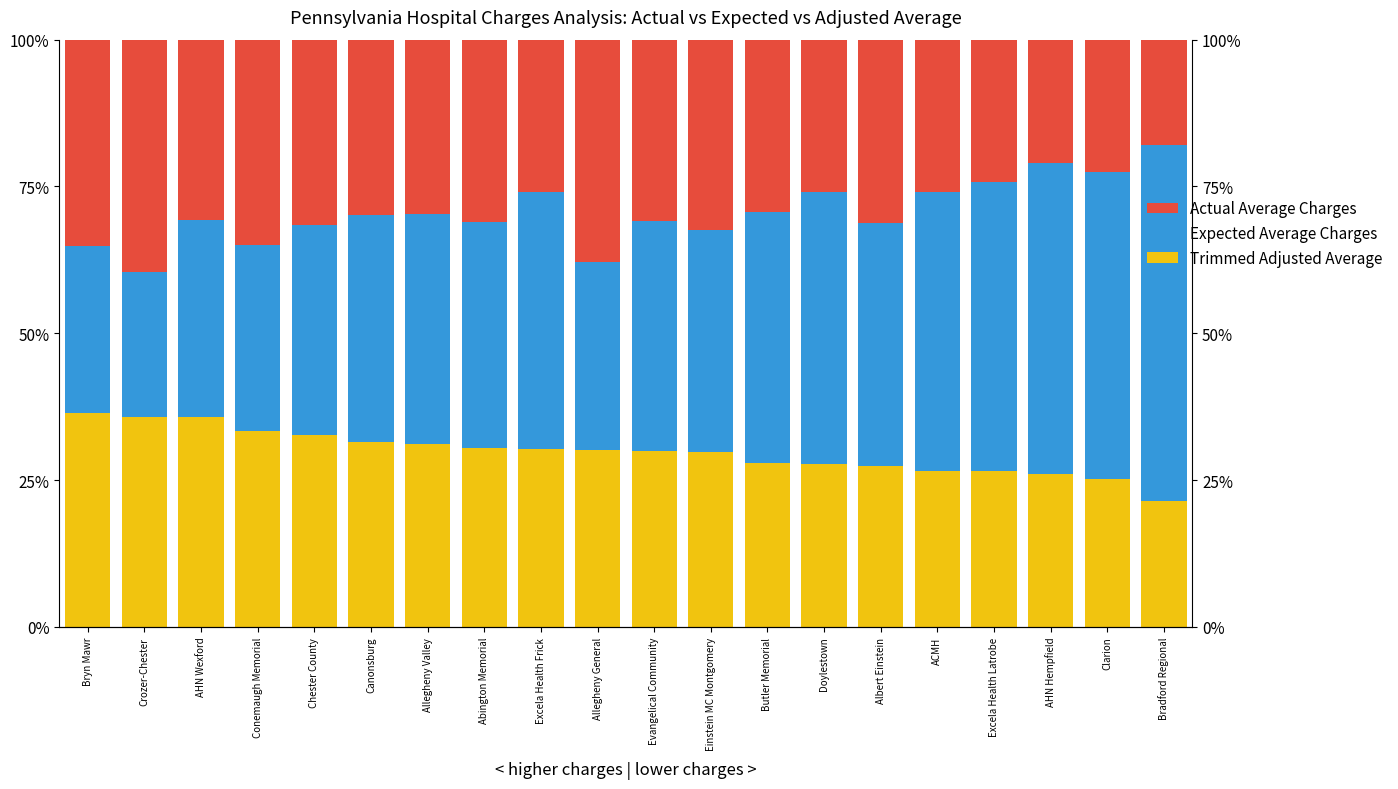

What are all the series names shown in the legend?

Trimmed Adjusted Average, Expected Average Charges, Actual Average Charges